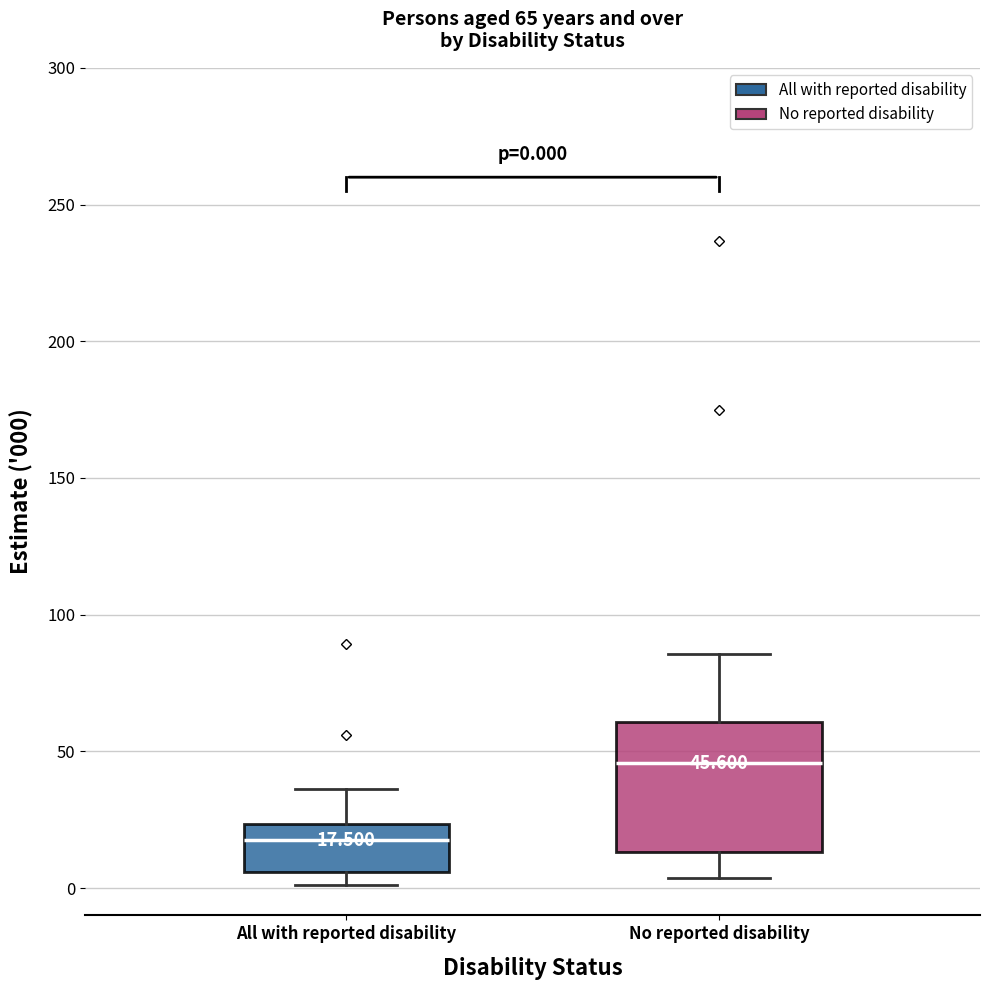

Which box is the tallest, from its lower edge to its upper edge?

No reported disability